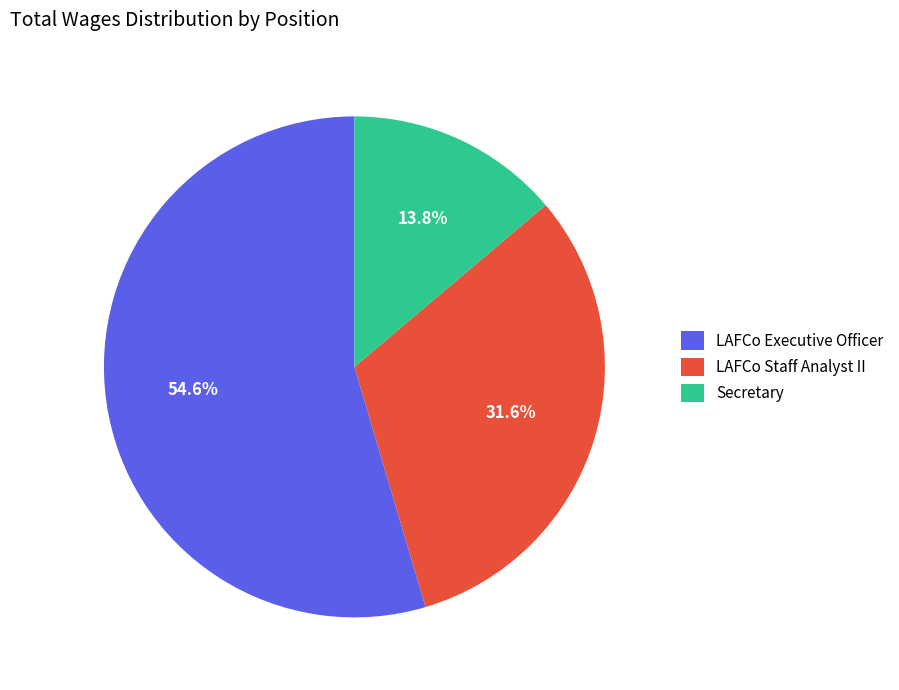

What percentage is the LAFCo Staff Analyst II slice, to the nearest percent?

32%